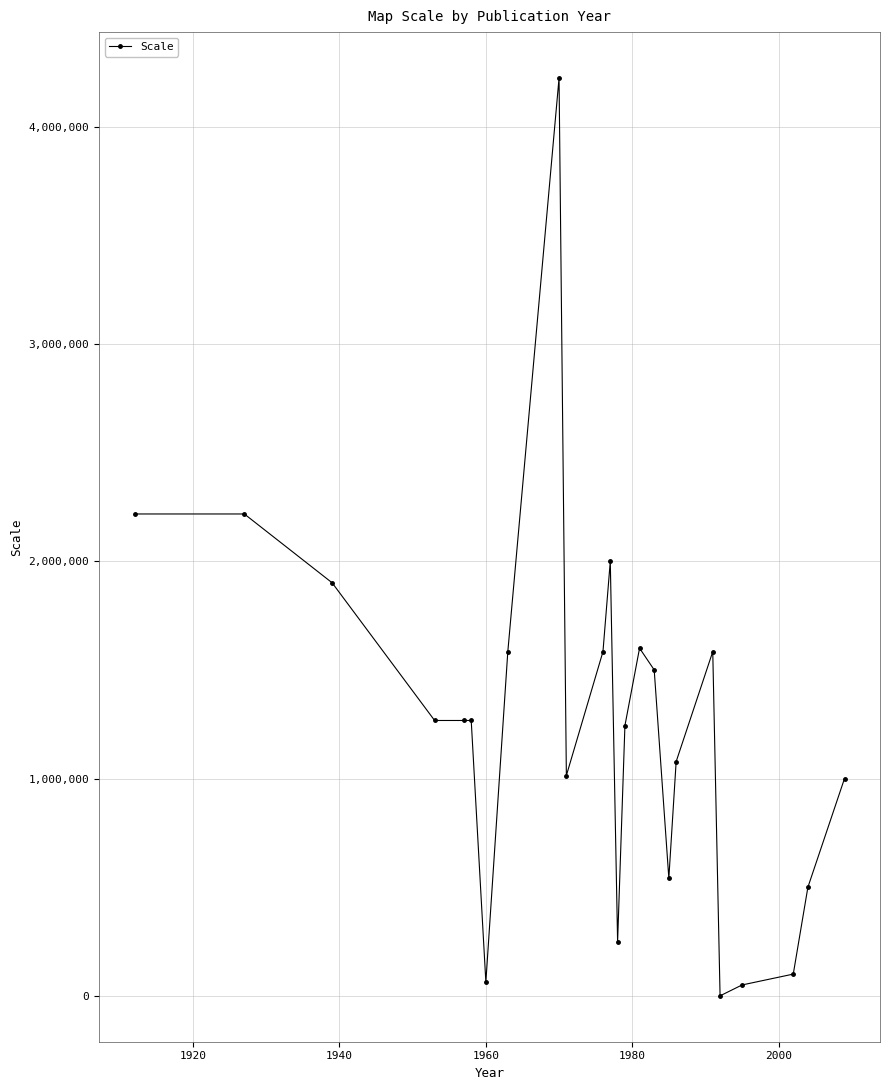

What is the value of the 9th point from the left?

4224000.0